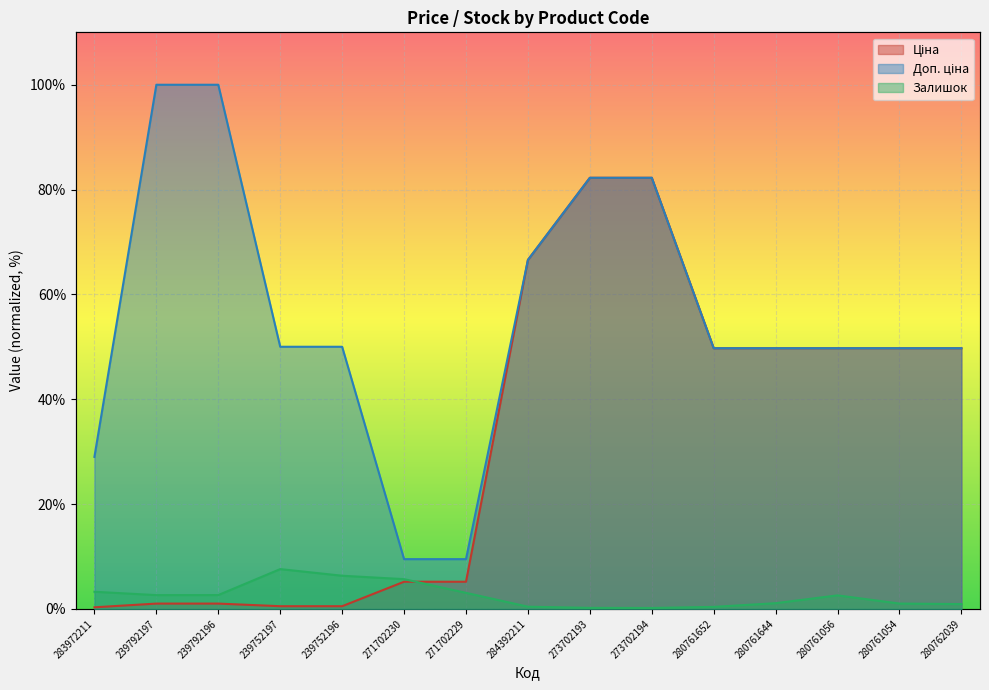

Reading left to right, list all the values displayed in this chart.

Ціна: 0.3	1.0	1.0	0.5	0.5	5.2	5.2	66.6	82.2	82.2	49.7	49.7	49.7	49.7	49.7
Доп. ціна: 29.0	100.0	100.0	50.0	50.0	9.5	9.5	66.6	82.2	82.2	49.7	49.7	49.7	49.7	49.7
Залишок: 3.3	2.6	2.6	7.6	6.3	5.7	3.0	0.4	0.2	0.2	0.4	1.1	2.6	1.0	0.9